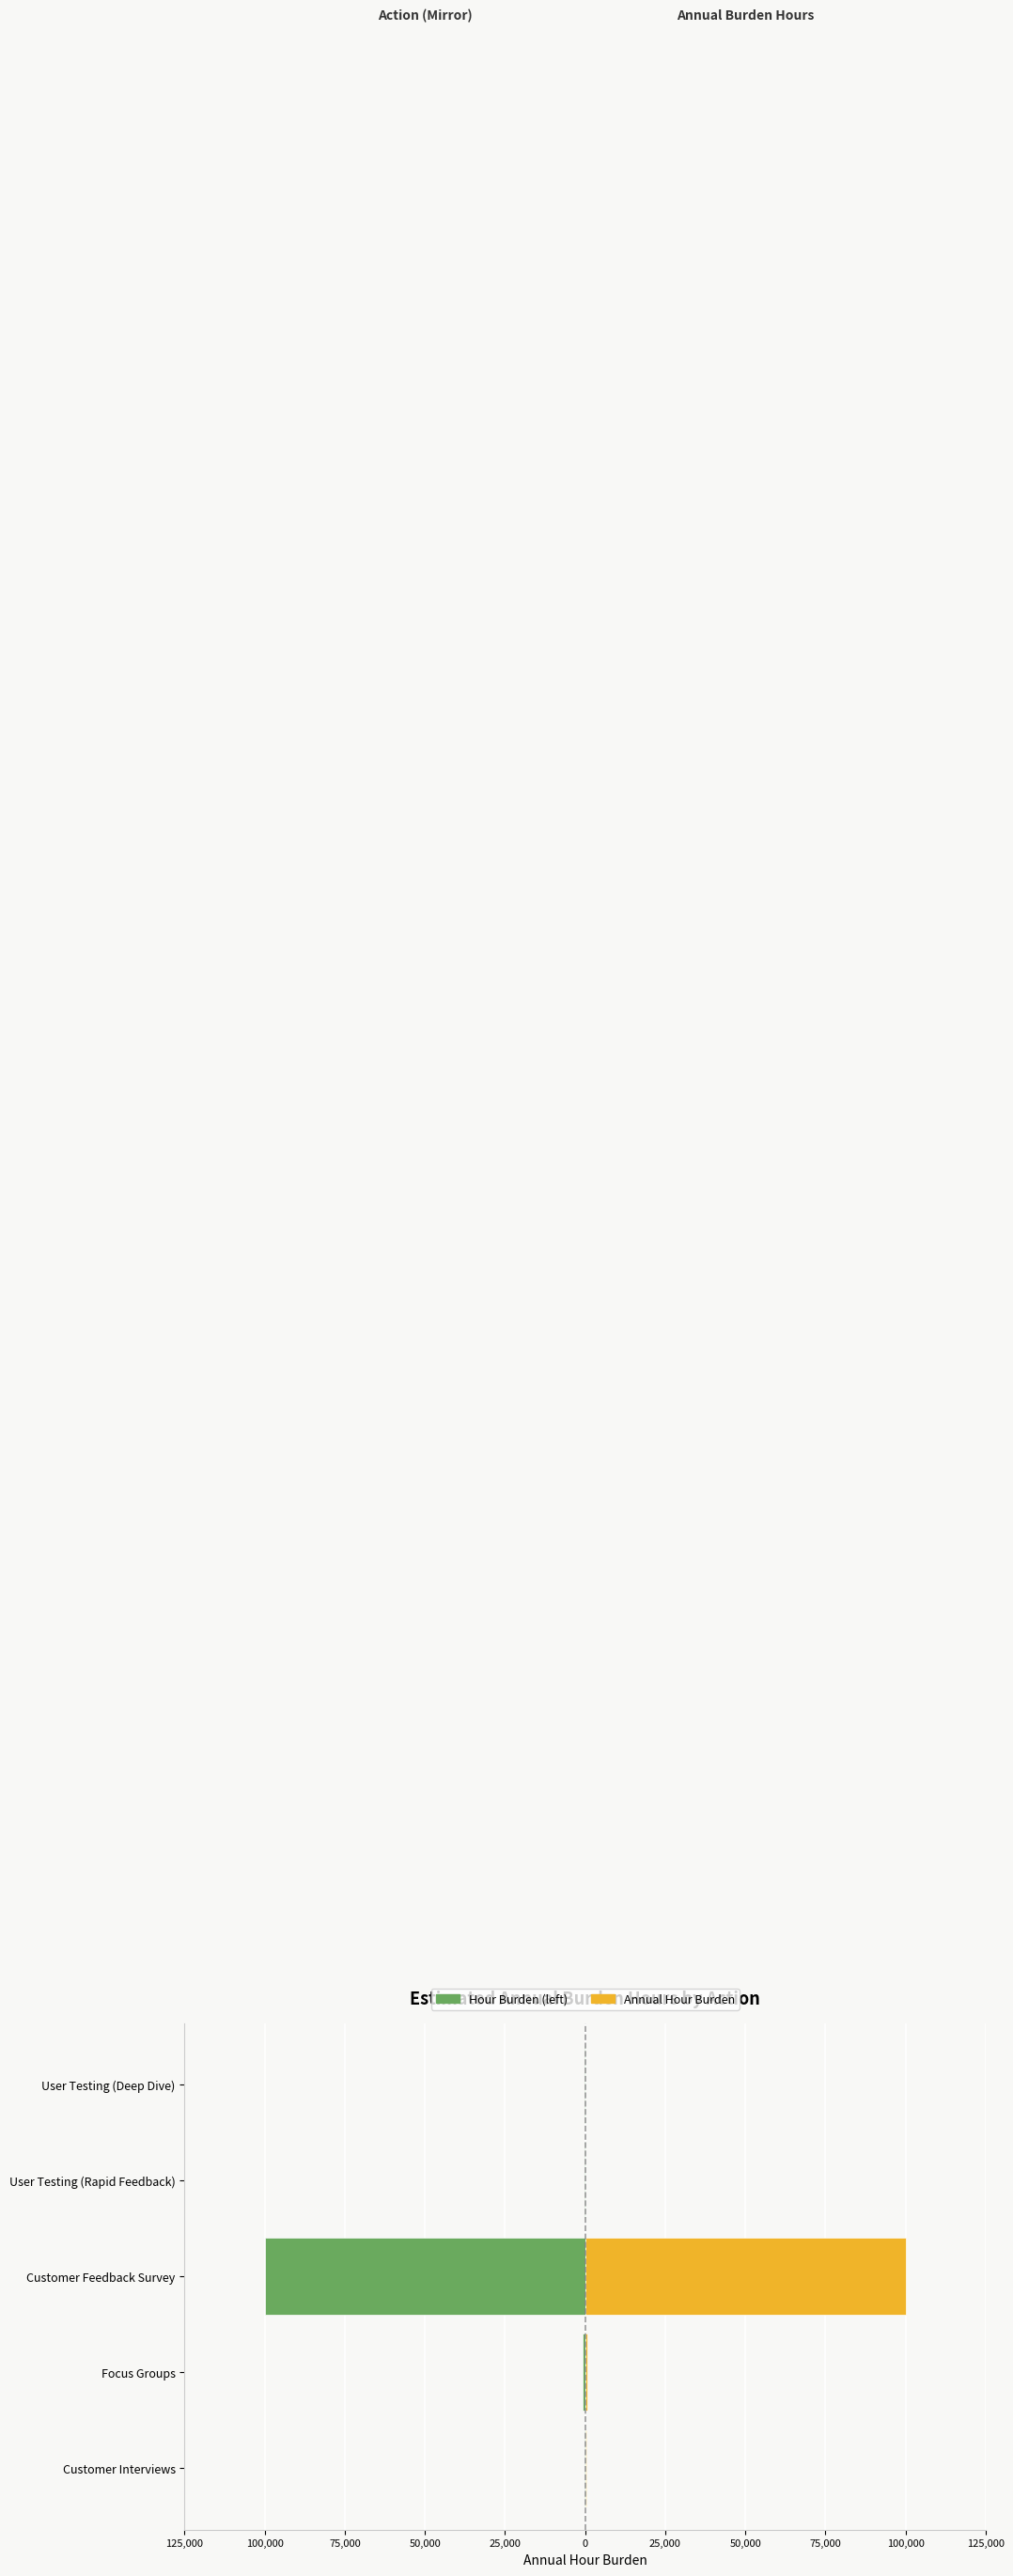

What position from the right is User Testing (Rapid Feedback)?

2